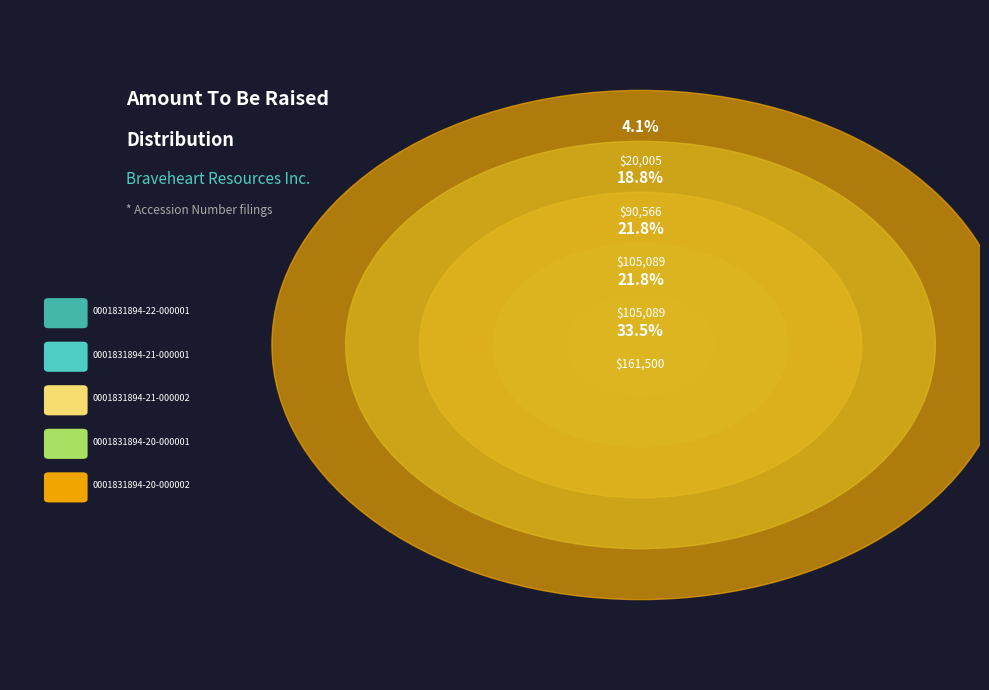

To the nearest percent, what is the average slice percentage?

20%